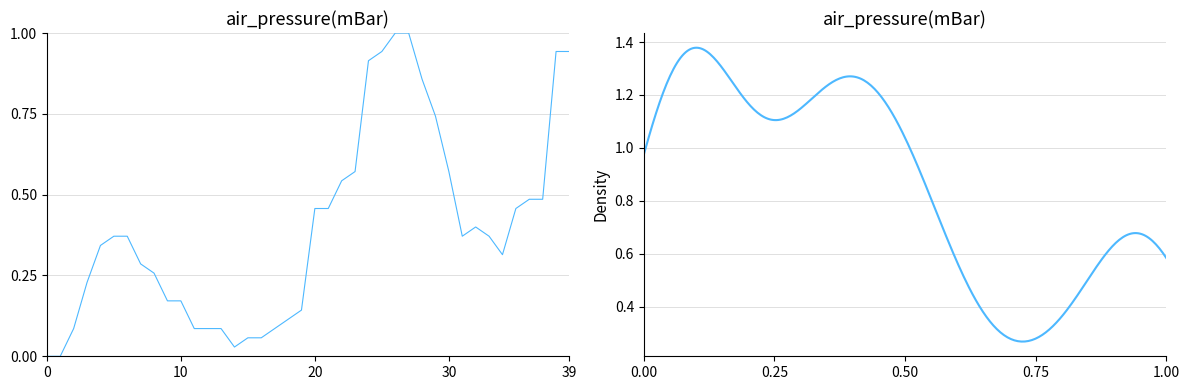

How many interior local peaks (higher than both neighbors) does the data have?

1